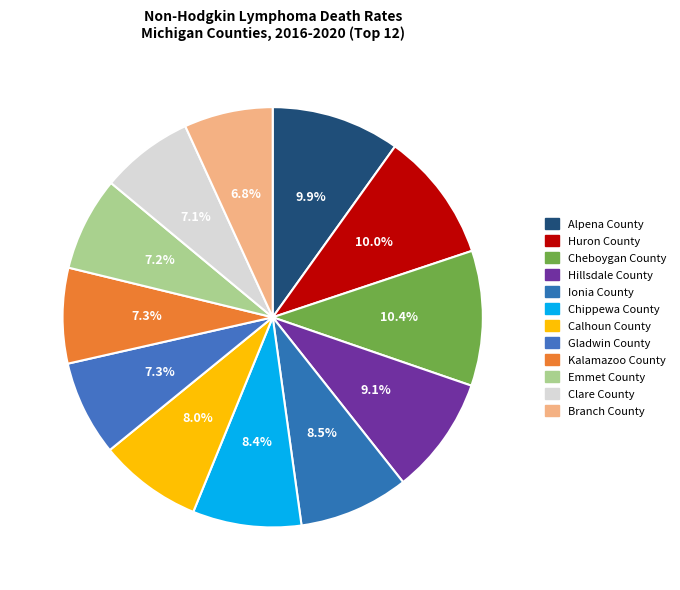

How many segments does this pie chart have?

12